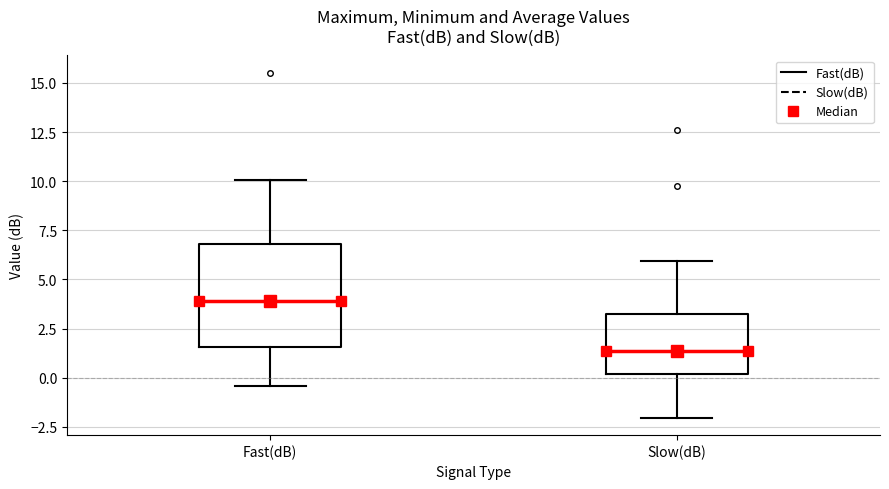

Which box is the tallest, from its lower edge to its upper edge?

Fast(dB)